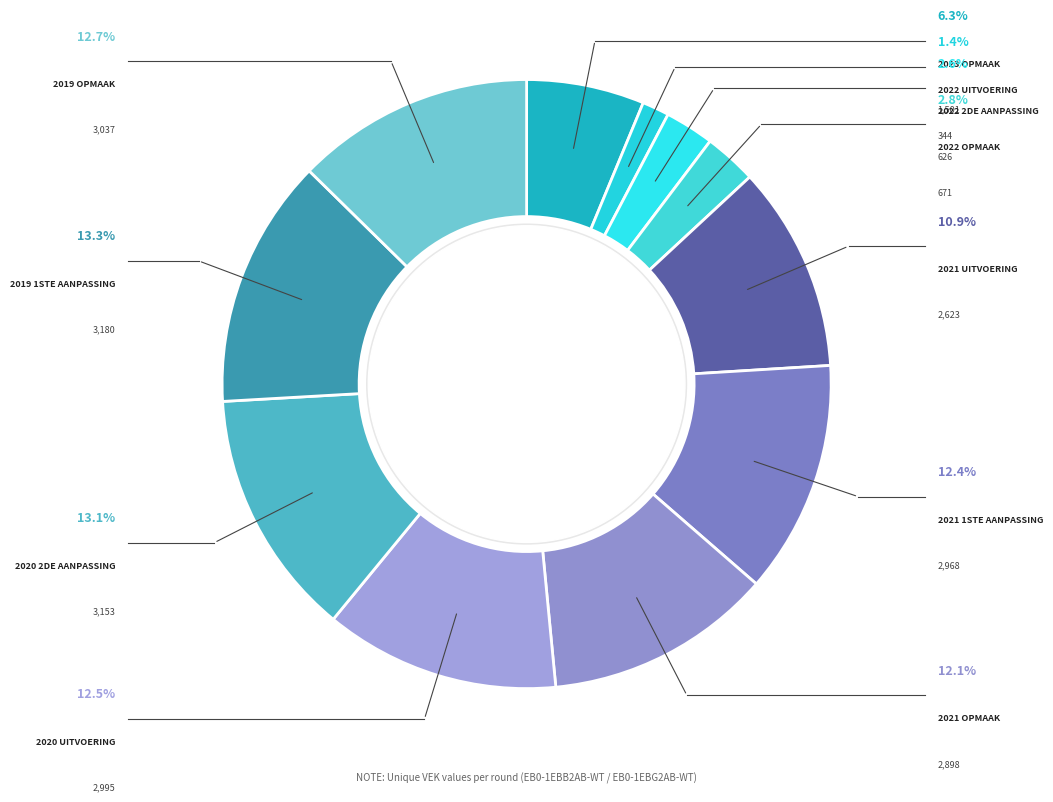

How many segments does this pie chart have?

11